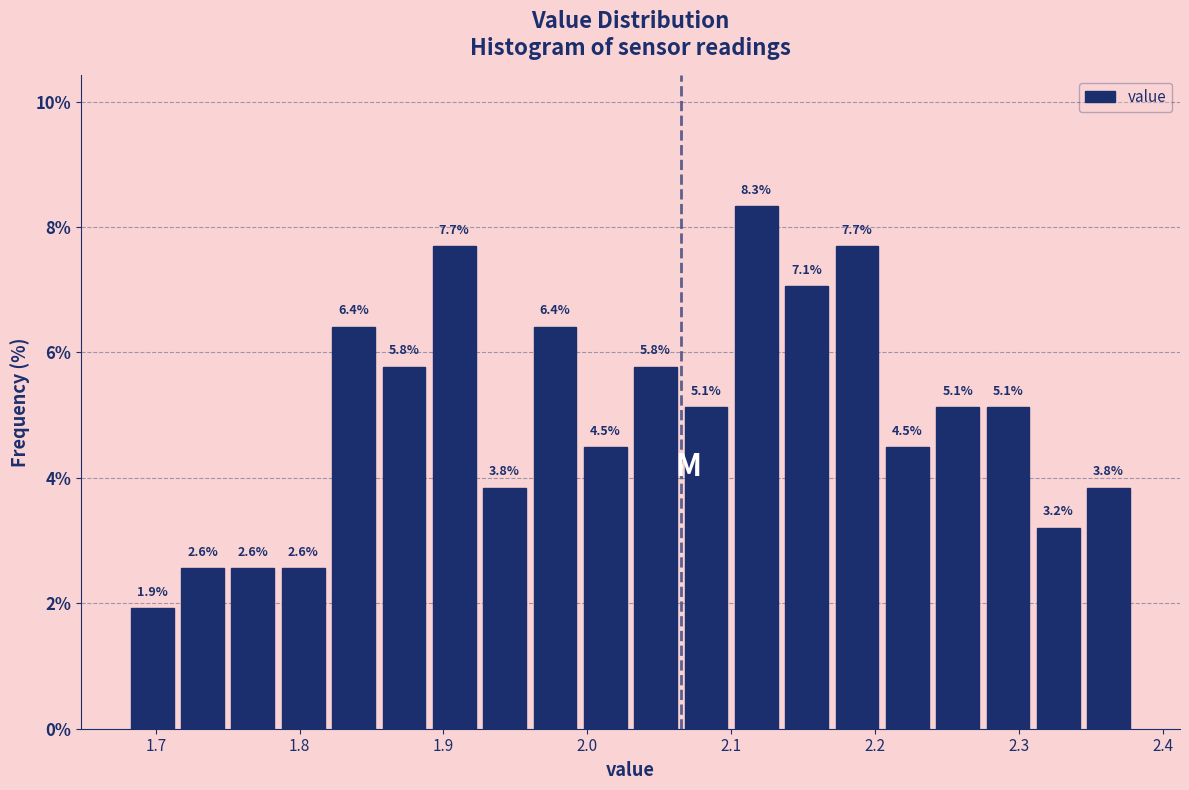

Read against the x-axis, roughly where is the centre of the tallest bar?

2.12